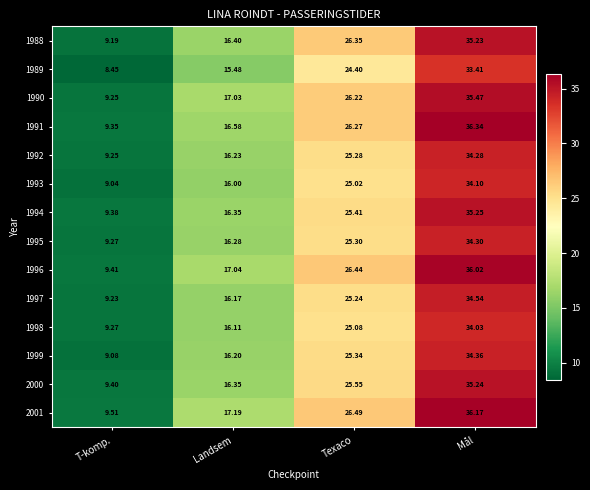

Is the value of 1996 at Landsem greater than the value of 1991 at Landsem?

Yes